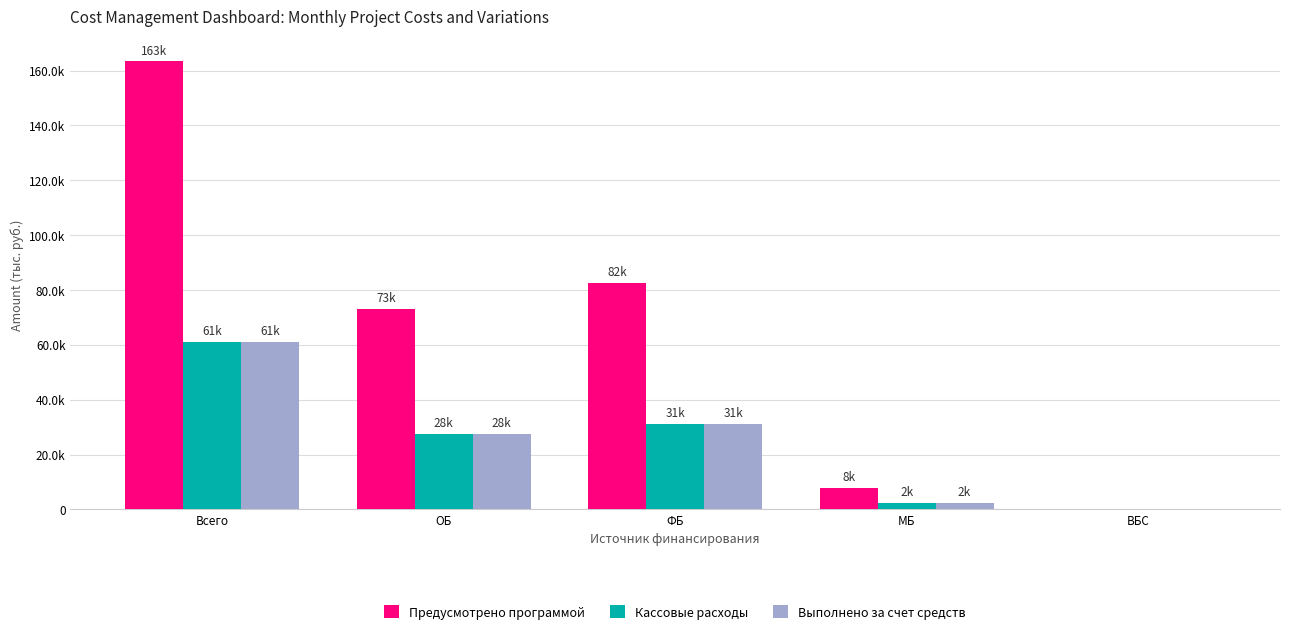

What are all the series names shown in the legend?

Предусмотрено программой, Кассовые расходы, Выполнено за счет средств